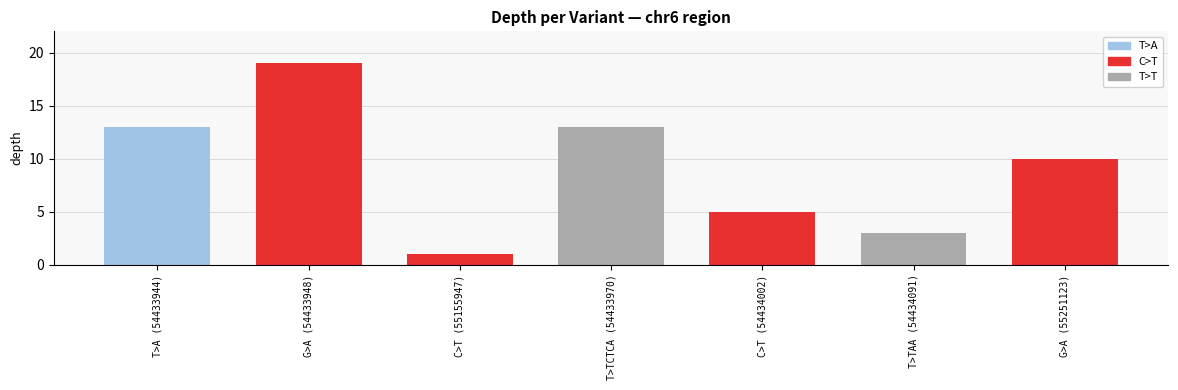

Reading left to right, transcribe all the data shown in this chart.

T>A (54433944)=13	G>A (54433948)=19	C>T (55155947)=1	T>TCTCA (54433970)=13	C>T (54434002)=5	T>TAA (54434091)=3	G>A (55251123)=10